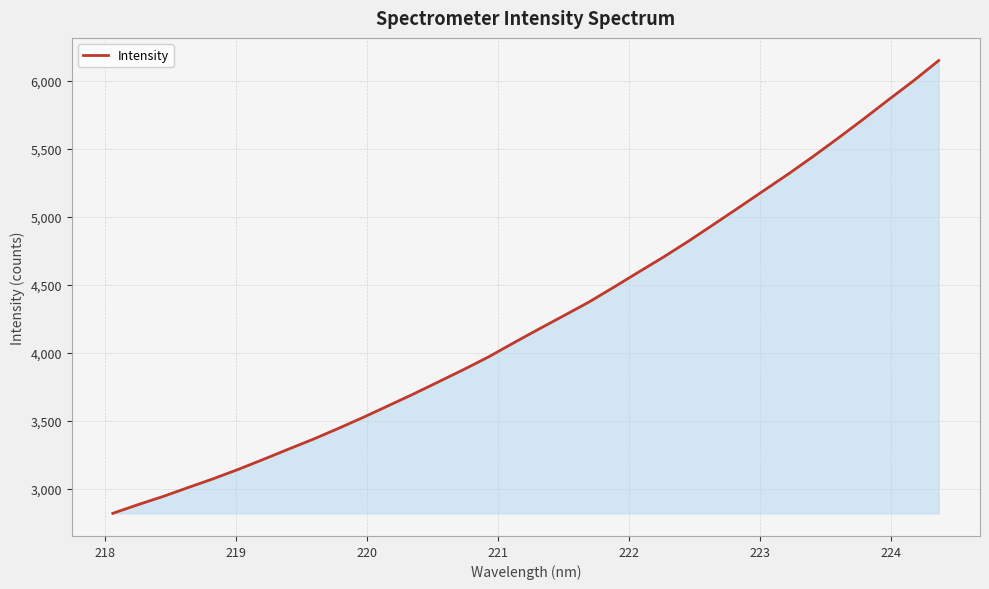

How many lines are shown in the chart?

1